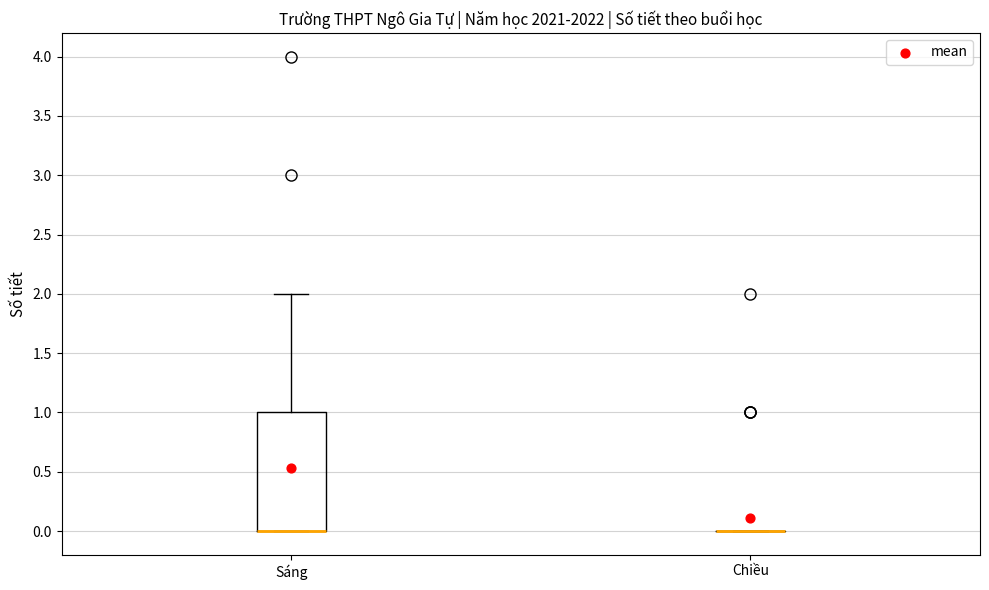

Reading left to right, read every box against the y-axis: the position of its median line, the range the box covers, and the ends of its whiskers. The values are not printed on the chart, so give them approximately, as read against the axis.

Sáng: median 0 (drawn on the box's lower edge), box 0 to 1, whiskers 0 to 2
Chiều: box collapsed to a line at 0, whiskers 0 to 0